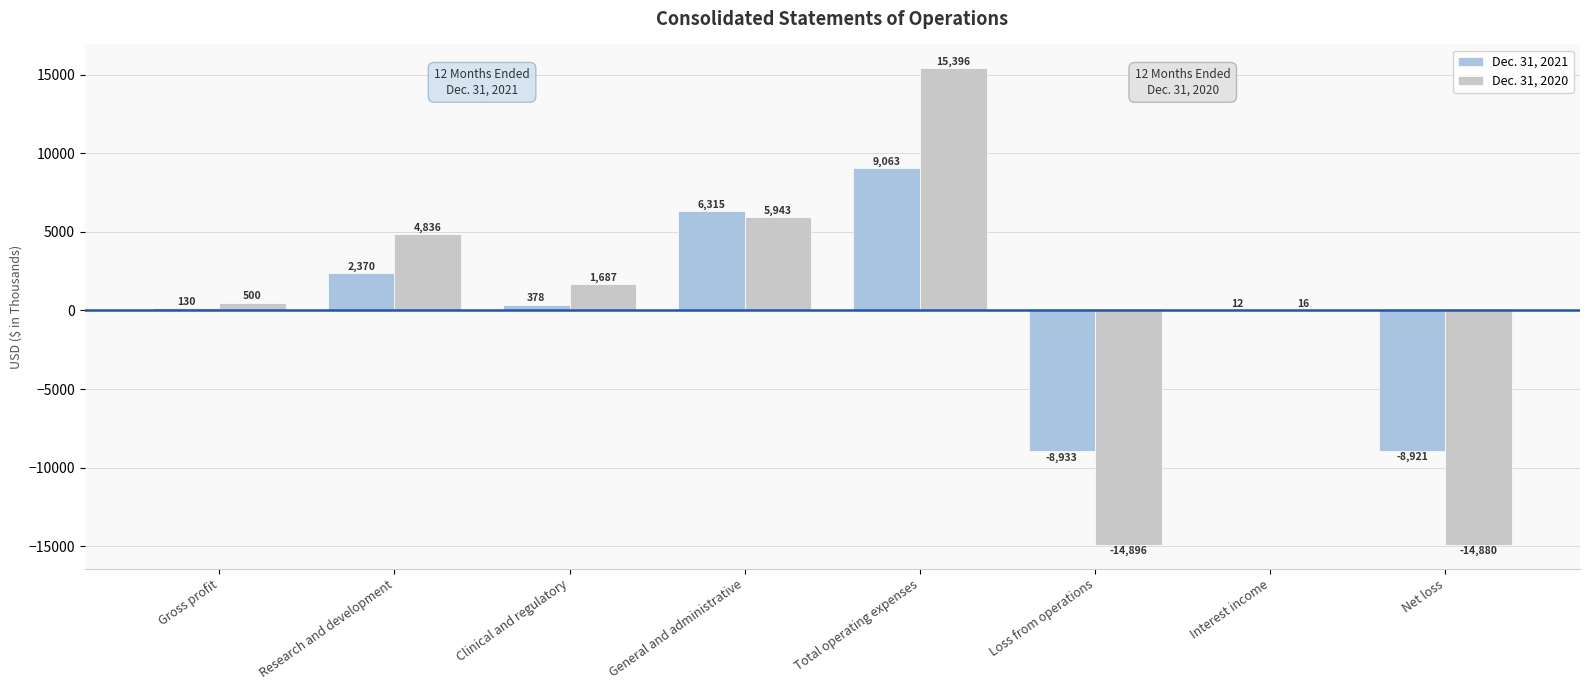

What is the sum of the Dec. 31, 2021 values at Loss from operations and Interest income?

-8921